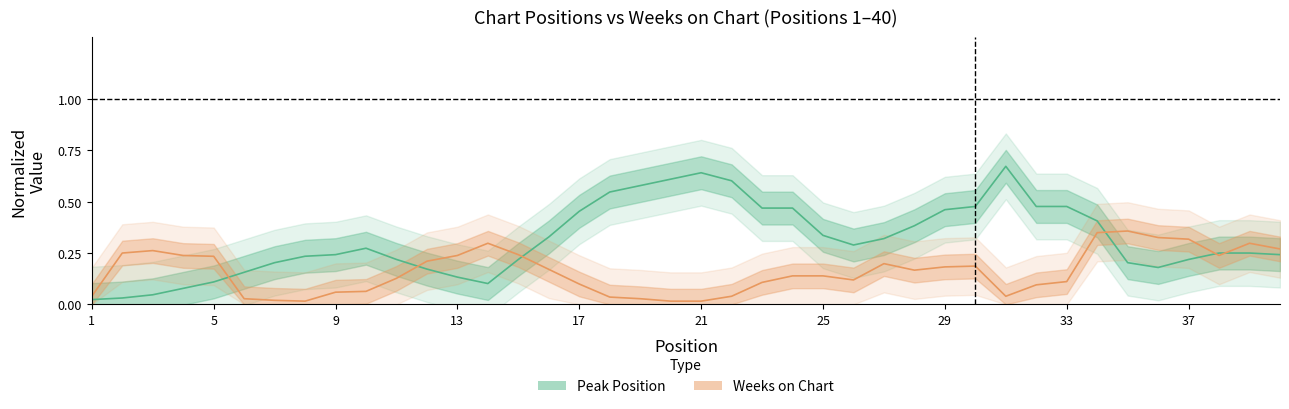

How many lines are shown in the chart?

2